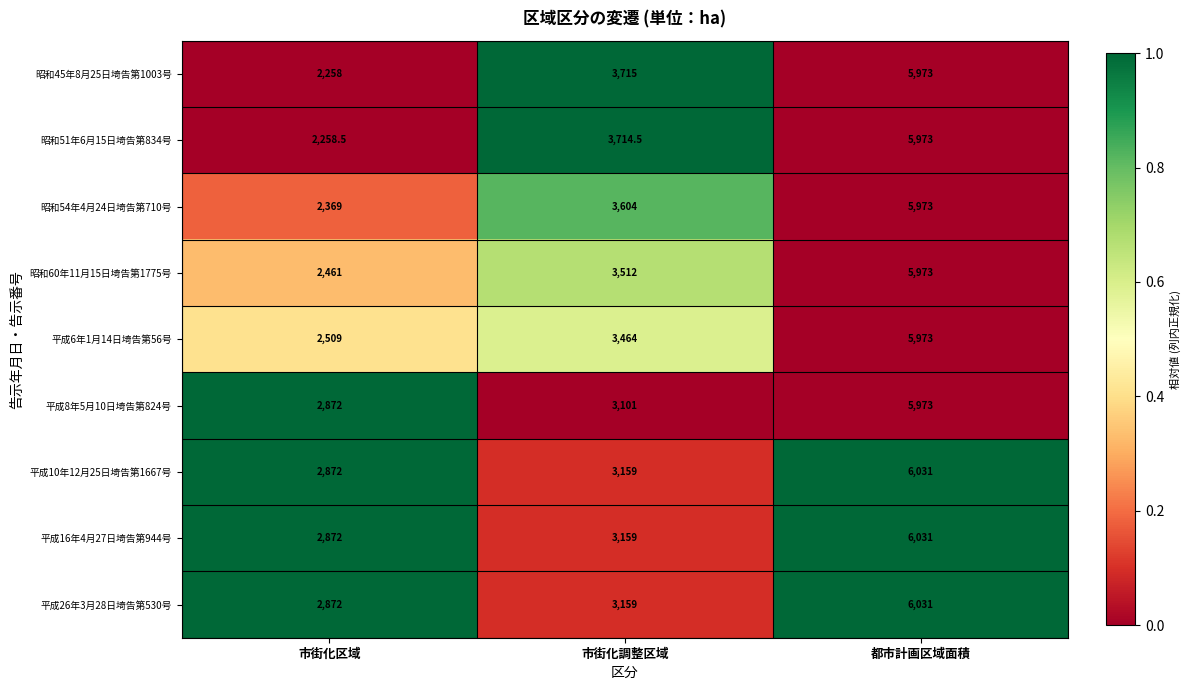

Between 市街化区域 and 都市計画区域面積, which series saw the biggest shift?

昭和45年8月25日埼告第1003号